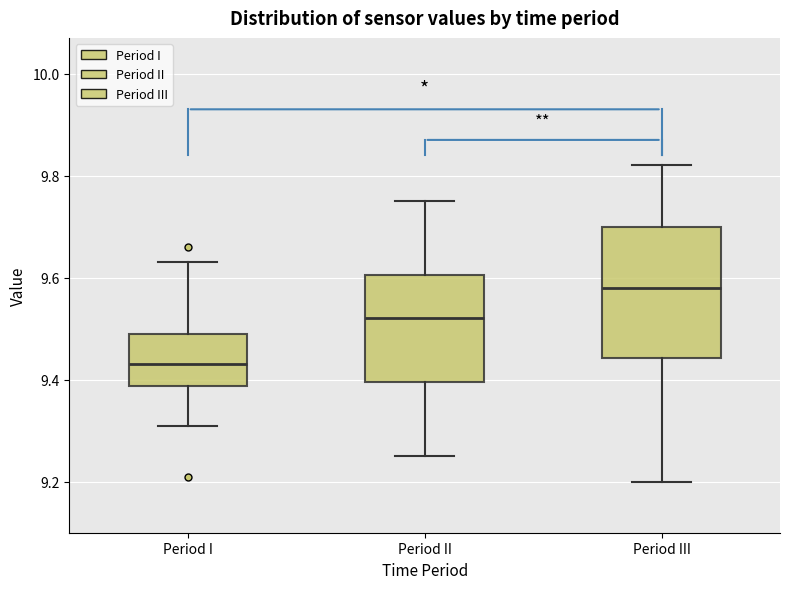

Reading left to right, transcribe this box plot: for each box, give where its median line is, the range the box spans, and where its two whiskers end, as read against the y-axis. The values are not printed on the chart, so give them approximately, as read against the axis.

Period I: median 9.44, box 9.38 to 9.50, whiskers 9.32 to 9.64
Period II: median 9.52, box 9.40 to 9.60, whiskers 9.26 to 9.76
Period III: median 9.58, box 9.44 to 9.70, whiskers 9.20 to 9.82